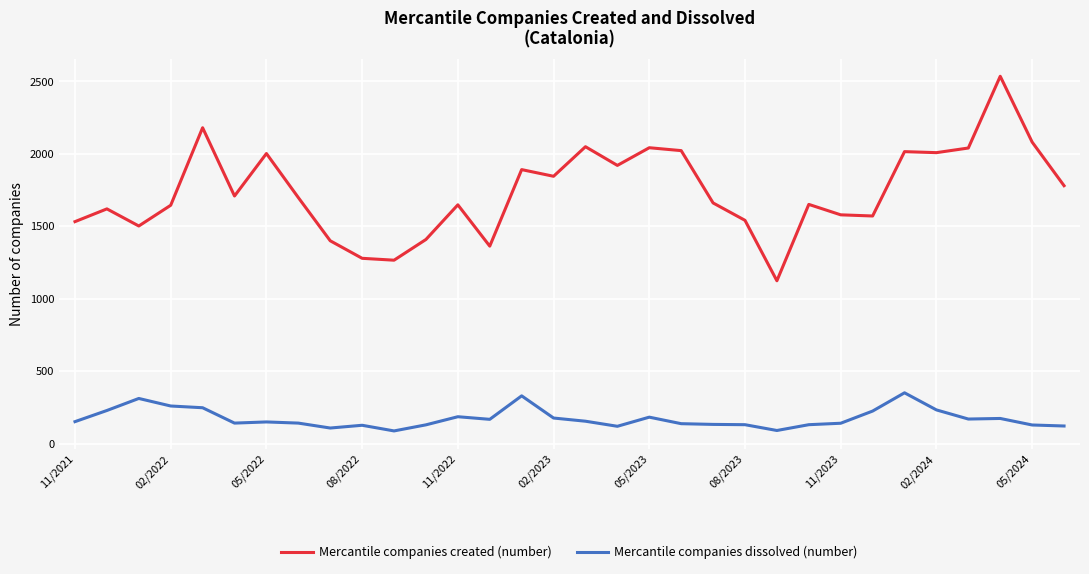

What is the maximum value for Mercantile companies created (number)?

2535